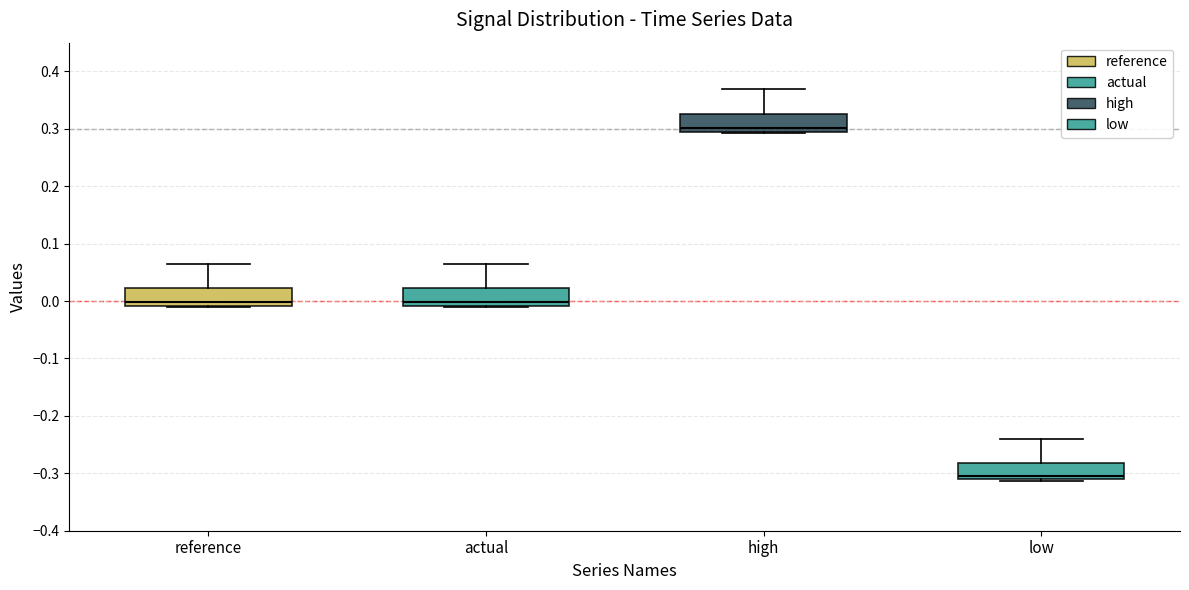

Which box's median line is the highest?

high